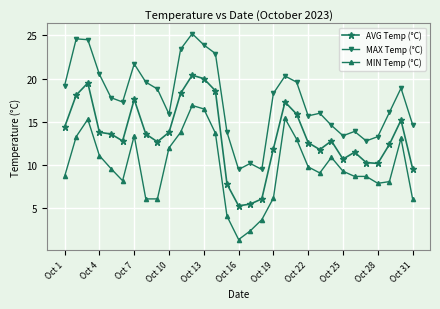

True or false: MIN Temp (°C) and AVG Temp (°C) cross at least once.

False